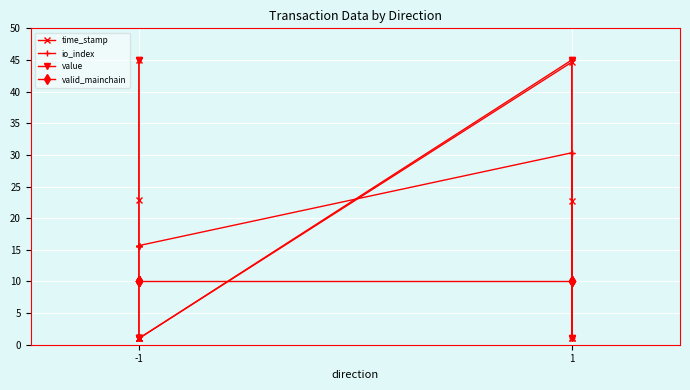

What is the smallest value displayed?

1.0